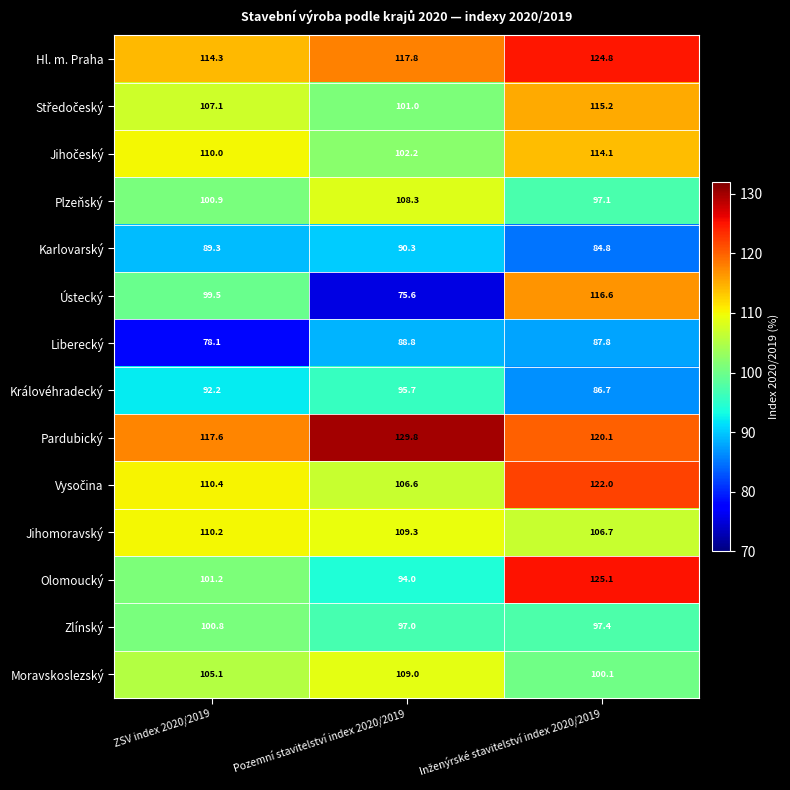

What is the approximate value of Liberecký at ZSV index 2020/2019?

78.1